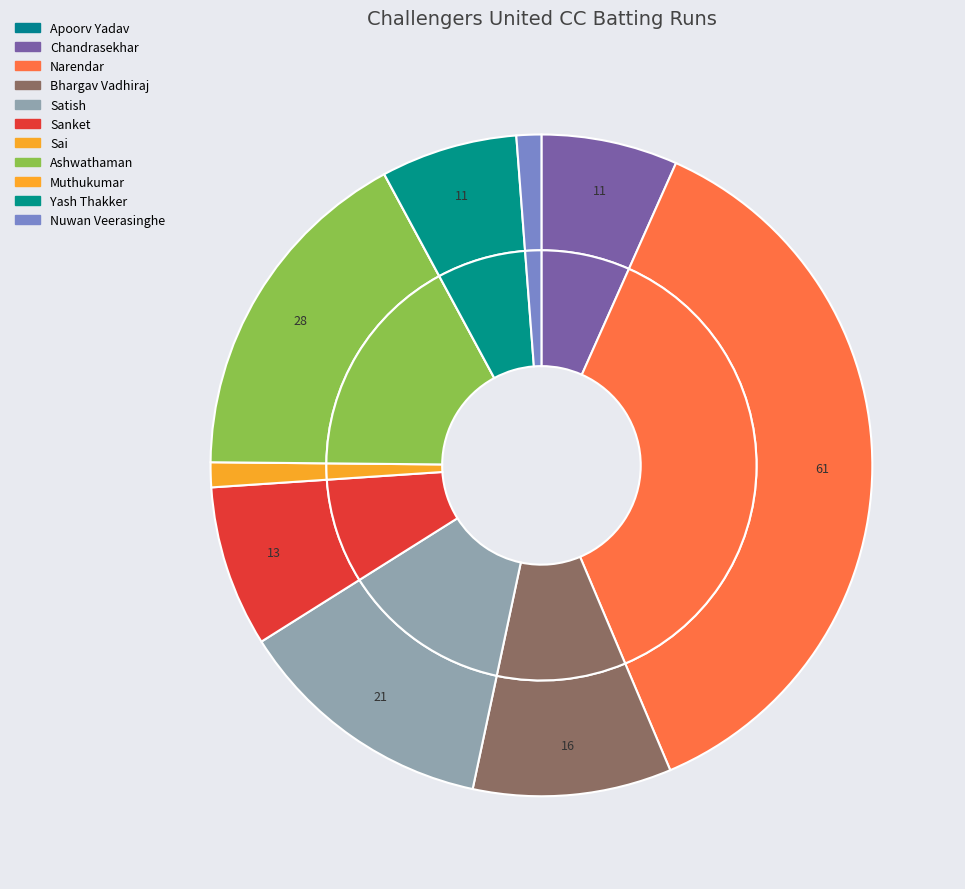

Does Nuwan Veerasinghe represent more than half of the total?

No